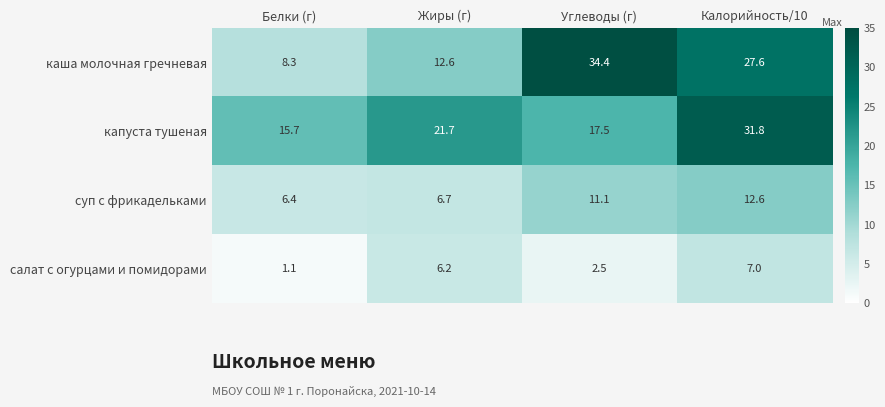

What is the sum of the суп с фрикадельками values at Белки (г) and Углеводы (г)?

17.5